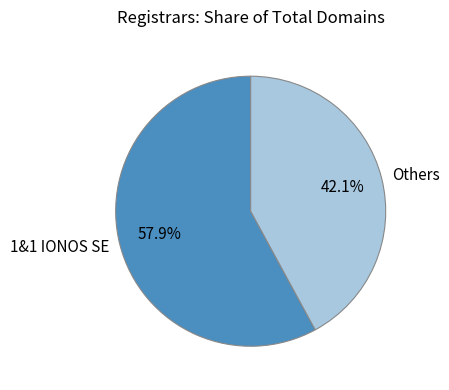

Does Others account for over 50% of the chart?

No